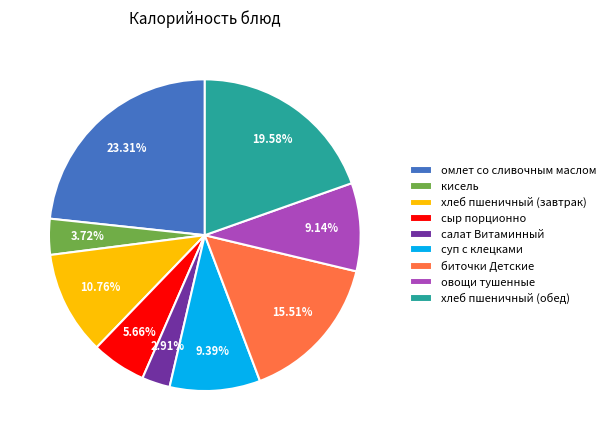

Approximately how many times larger is the value at биточки Детские compared to хлеб пшеничный (завтрак)?

1.4